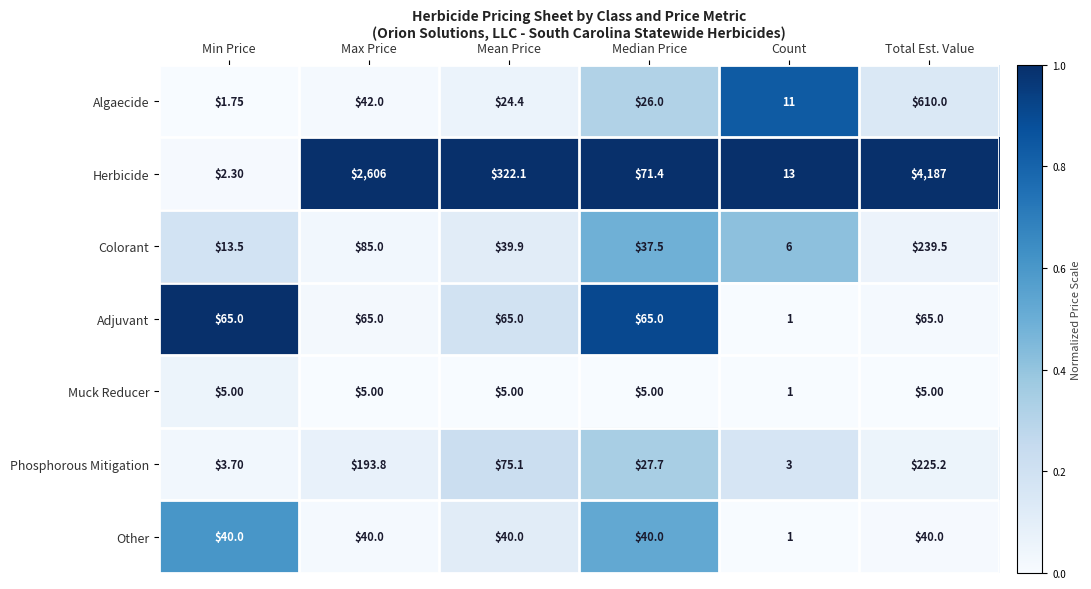

Between Median Price and Total Est. Value, which series saw the biggest shift?

Herbicide